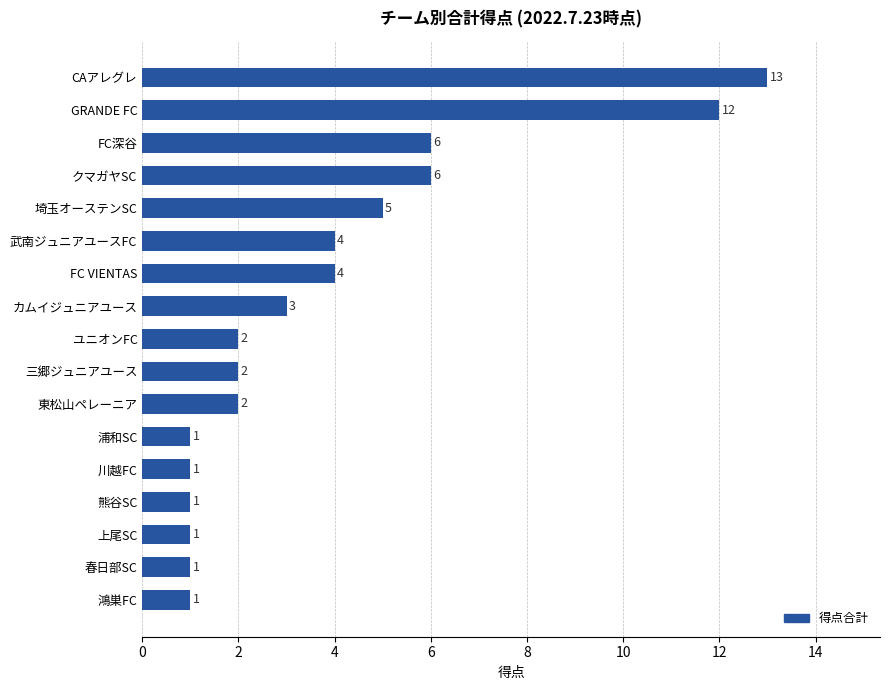

Reading top to bottom, list all the values displayed in this chart.

13	12	6	6	5	4	4	3	2	2	2	1	1	1	1	1	1